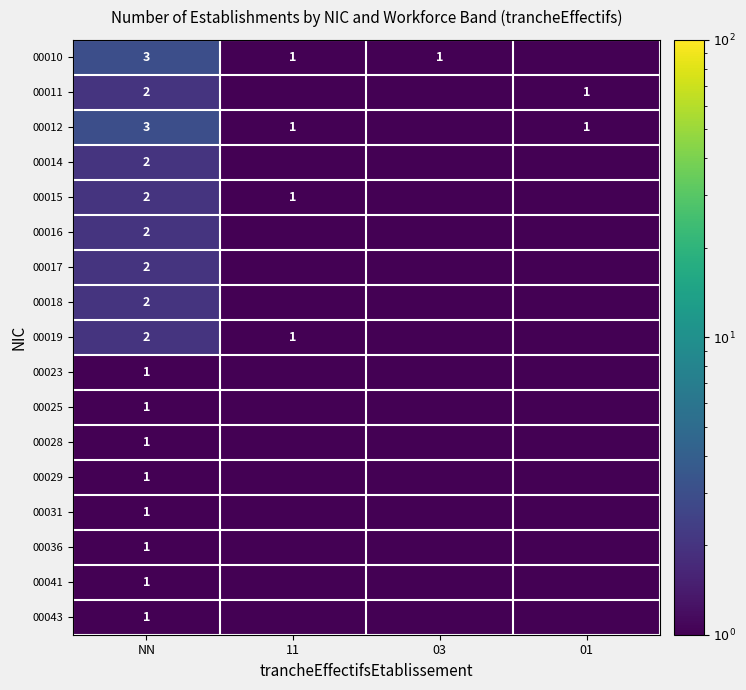

Is it true that 00010 equals 4.7 at NN?

False